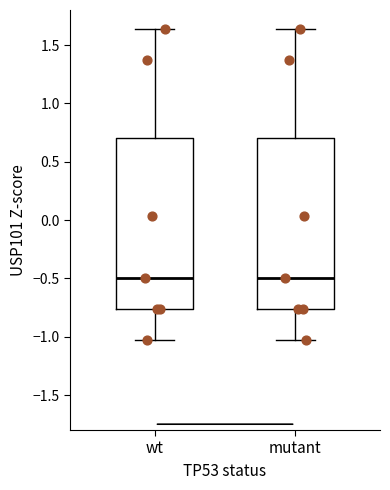

Reading left to right, read every box against the y-axis: the position of its median line, the range the box covers, and the ends of its whiskers. The values are not printed on the chart, so give them approximately, as read against the axis.

wt: median -0.50, box -0.75 to 0.70, whiskers -1.05 to 1.65
mutant: median -0.50, box -0.75 to 0.70, whiskers -1.05 to 1.65